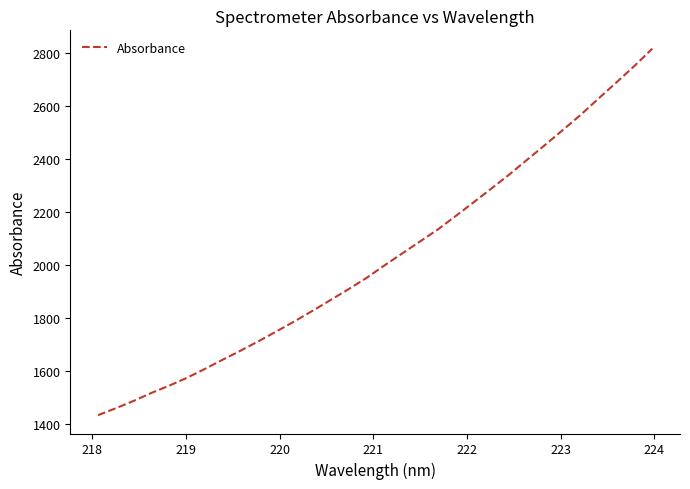

True or false: there are more than 0 points higher than both neighbors.

False